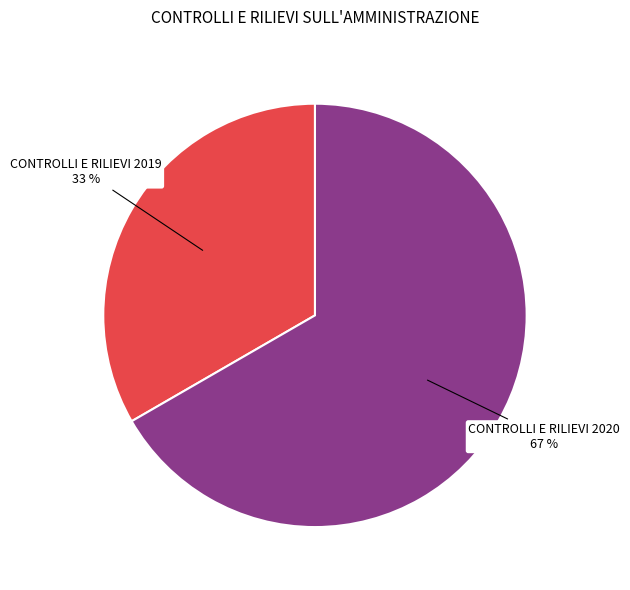

What is the majority slice?

CONTROLLI E RILIEVI 2020